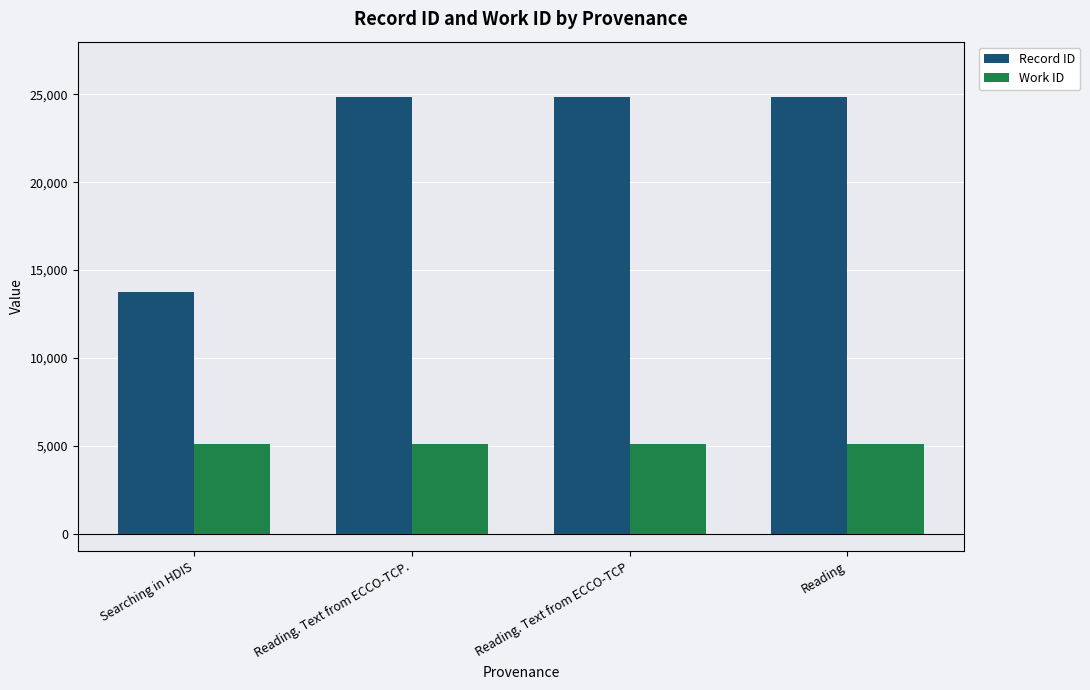

What is the difference between the second highest and second lowest values in the Record ID series?

1